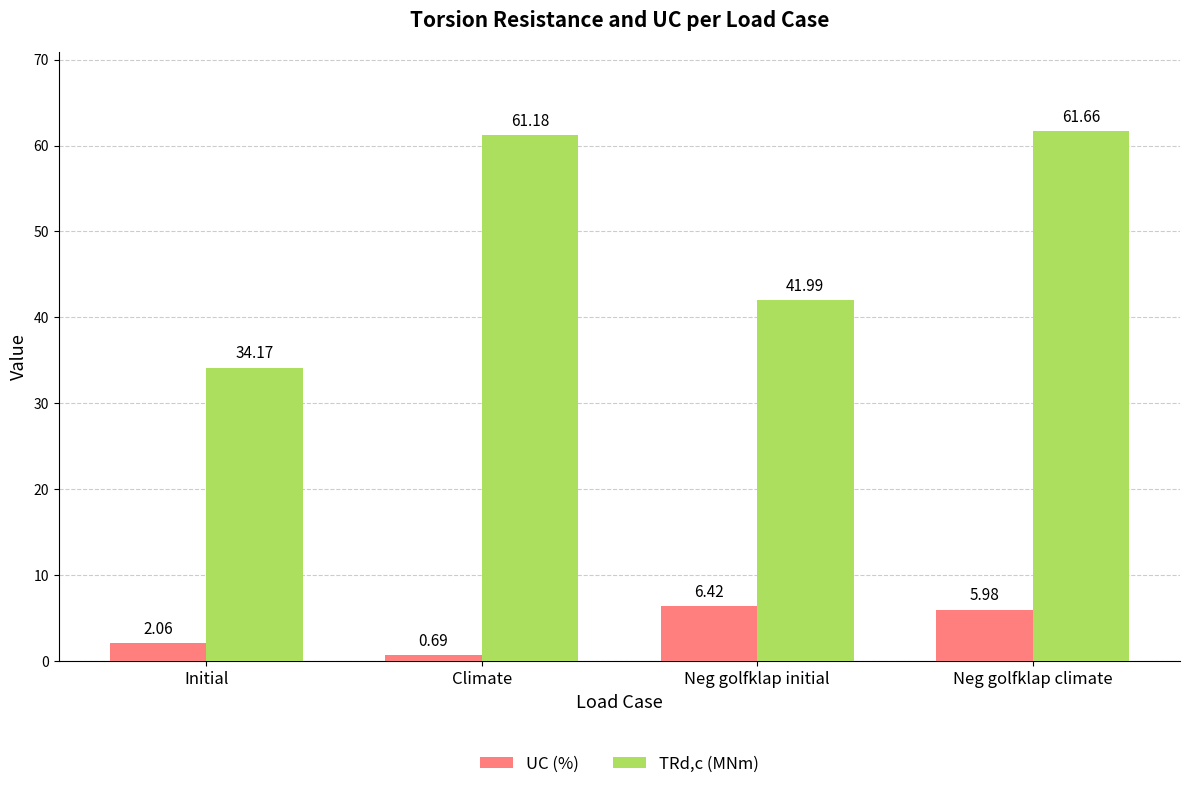

Between Initial and Climate, which series saw the biggest shift?

TRd,c (MNm)